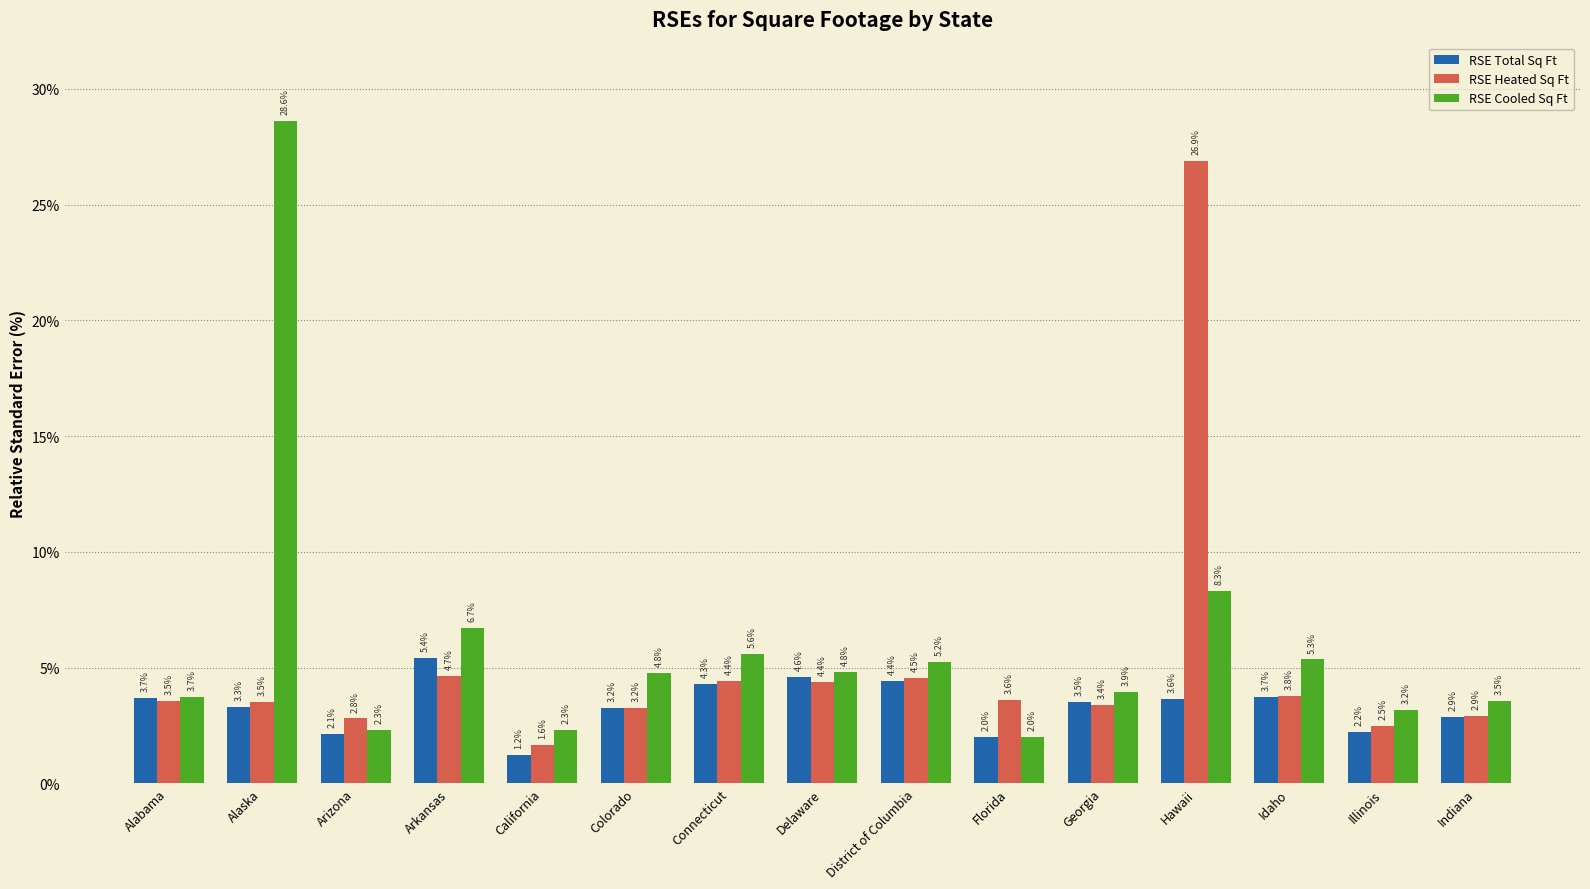

At which category is the sum across all series the highest?

Hawaii